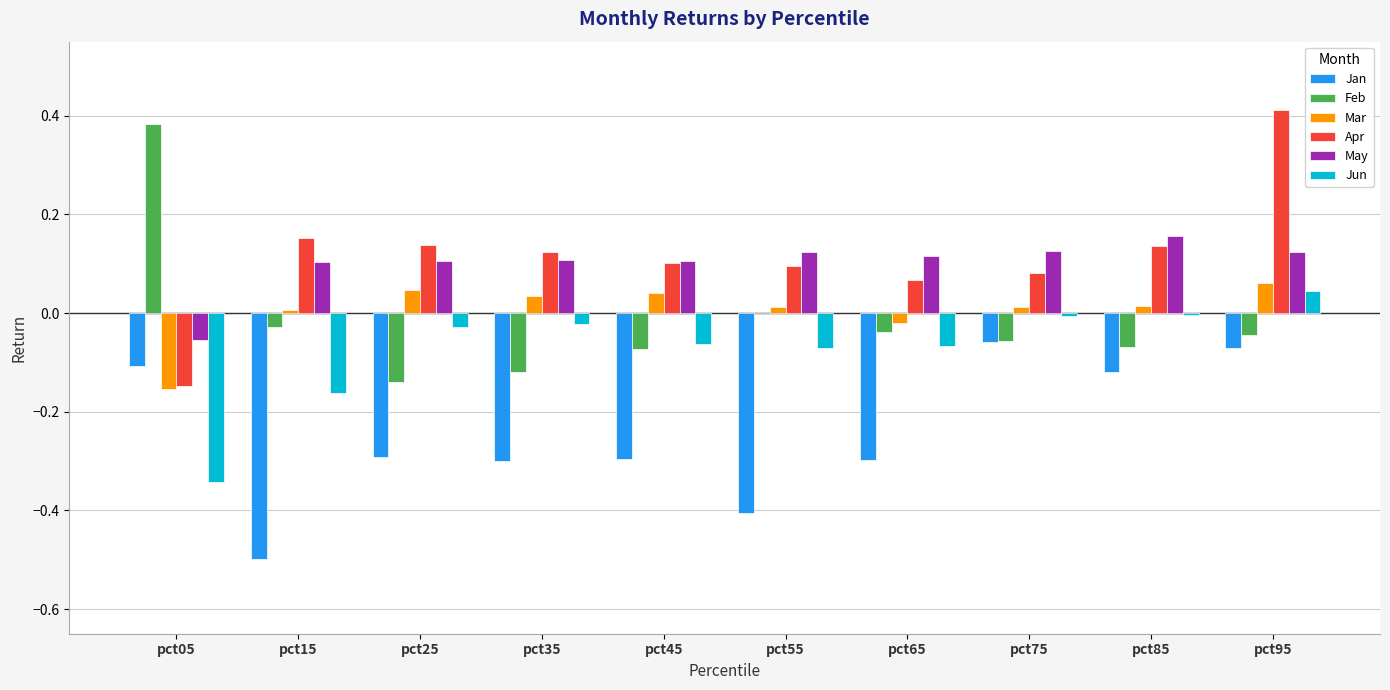

Which series changed the most between pct05 and pct45?

Feb